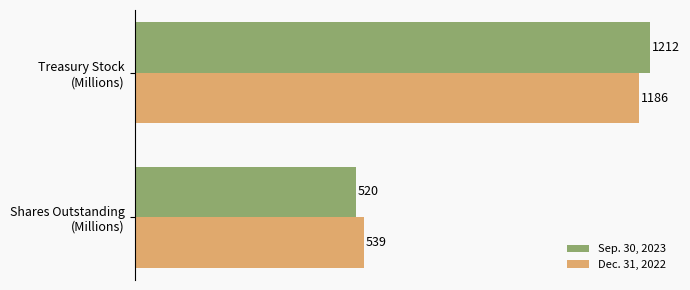

What is the minimum value for Sep. 30, 2023?

520